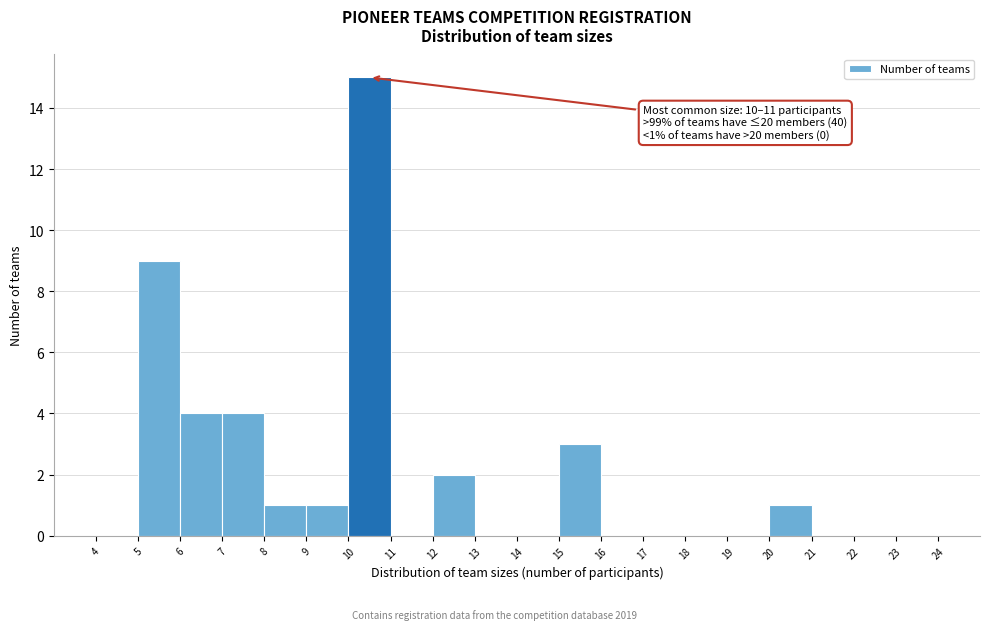

Over which range of the x-axis is the bar tallest?

10 to 11